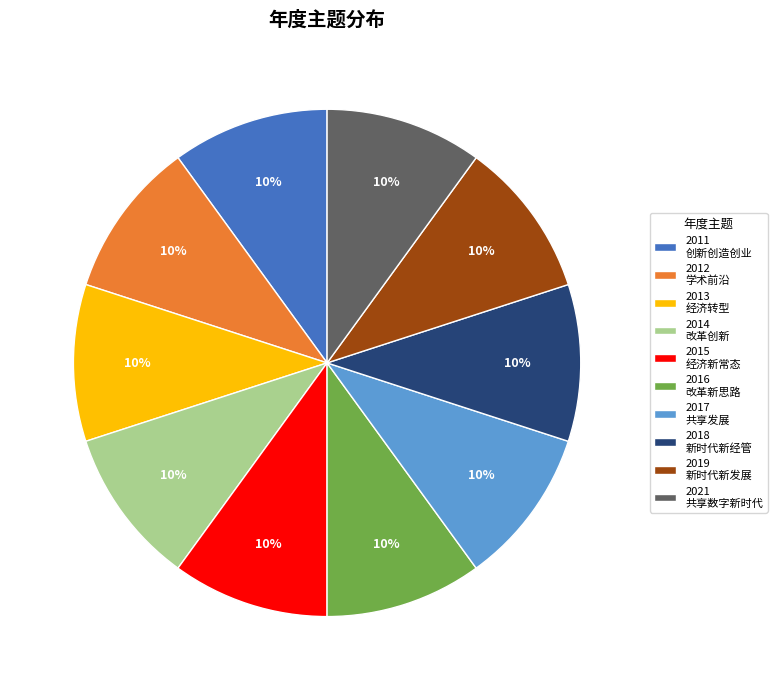

To the nearest percent, what is the combined percentage of 2016 改革新思路 and 2013 经济转型?

20%